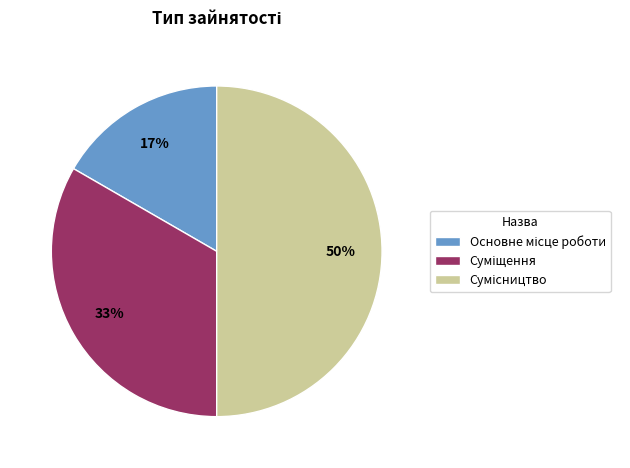

To the nearest percent, what is the difference between the largest and smallest slice percentages?

33%